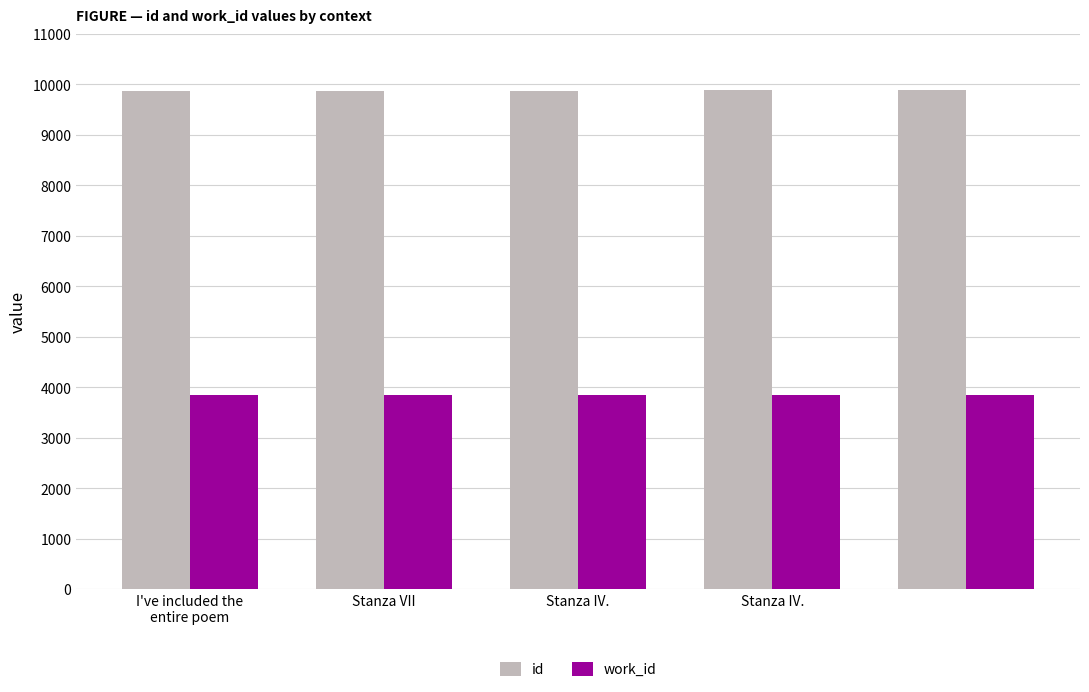

What is the lowest value of the work_id series?

3837